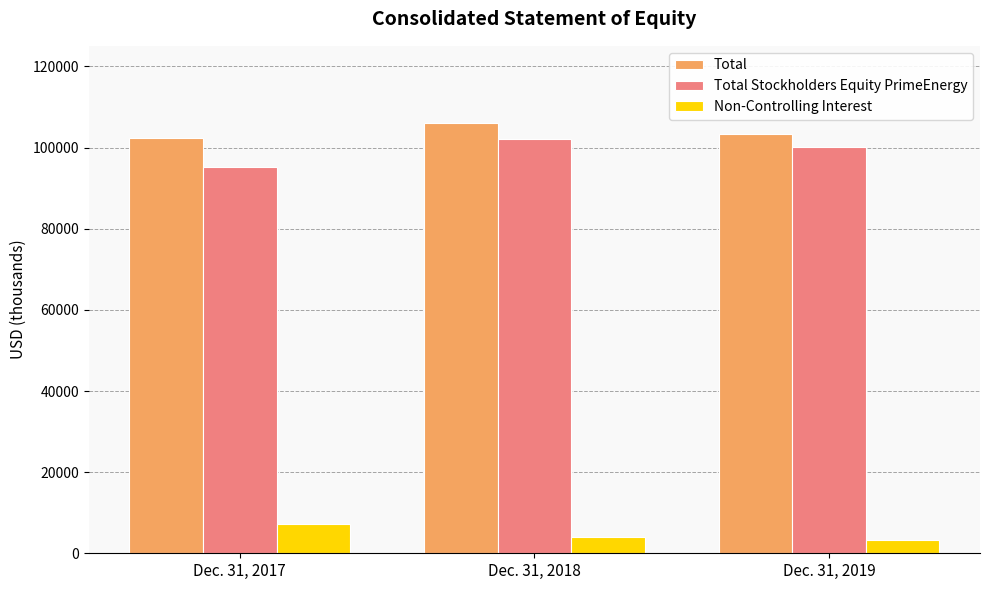

Reading left to right, what are all the values shown in this chart?

Total: 102439	106003	103363
Total Stockholders Equity PrimeEnergy: 95309	102009	100114
Non-Controlling Interest: 7130	3994	3249